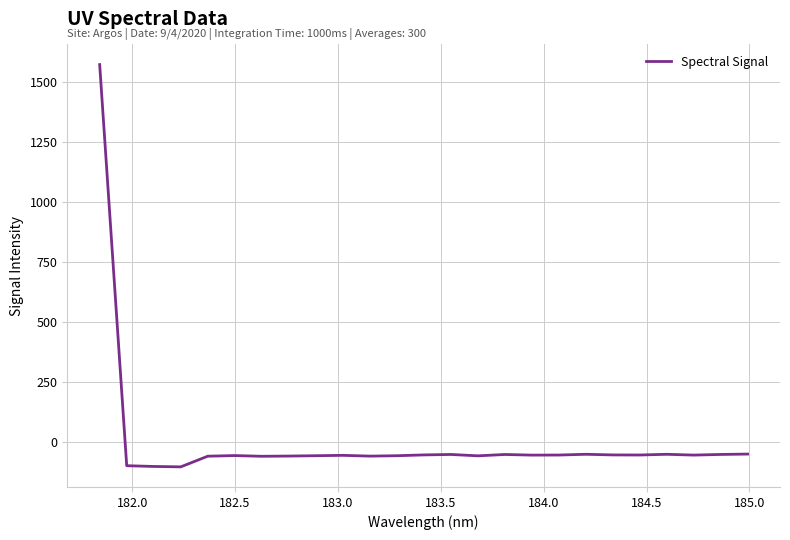

What is the greatest value displayed?

1572.1